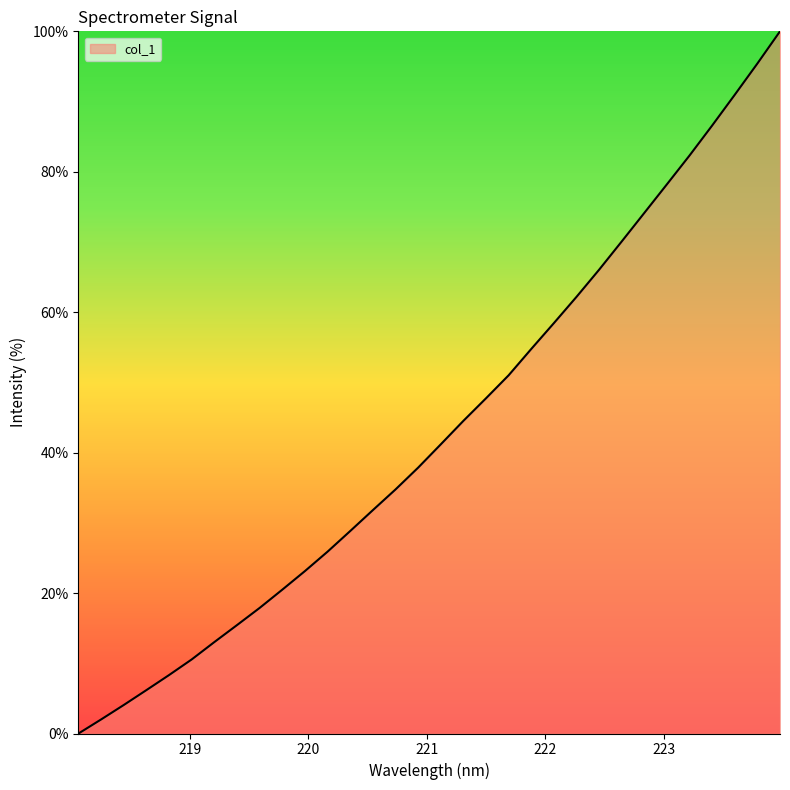

What is the difference between the maximum and minimum values?

100.0